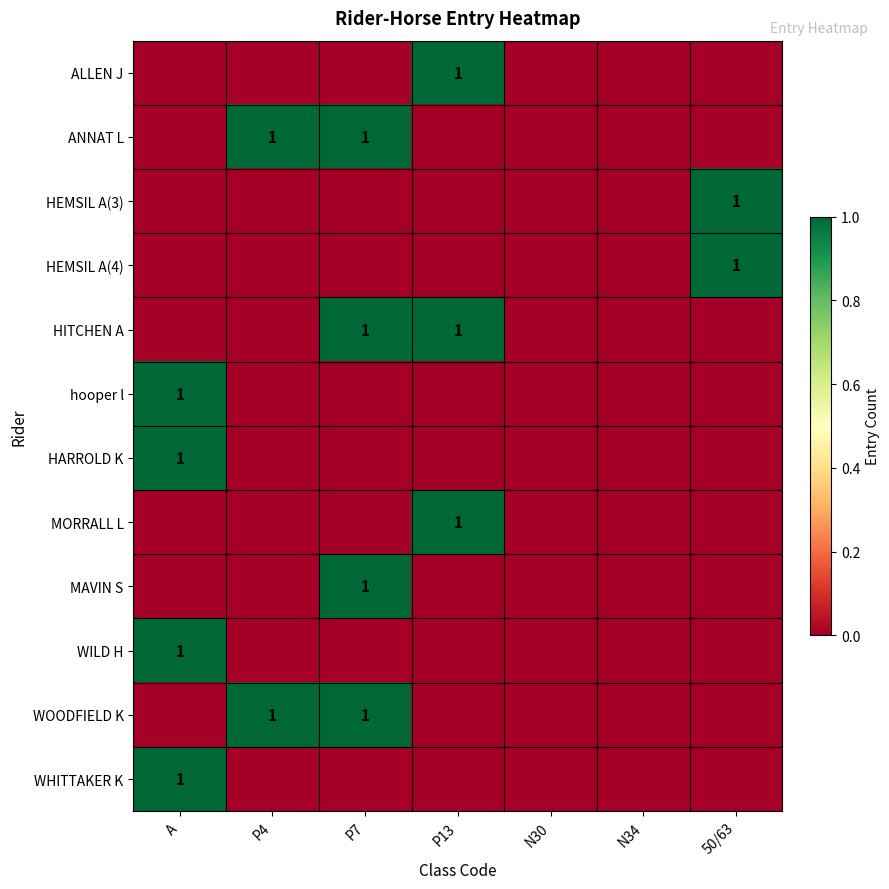

Is it true that ANNAT L equals 2 at P4?

False